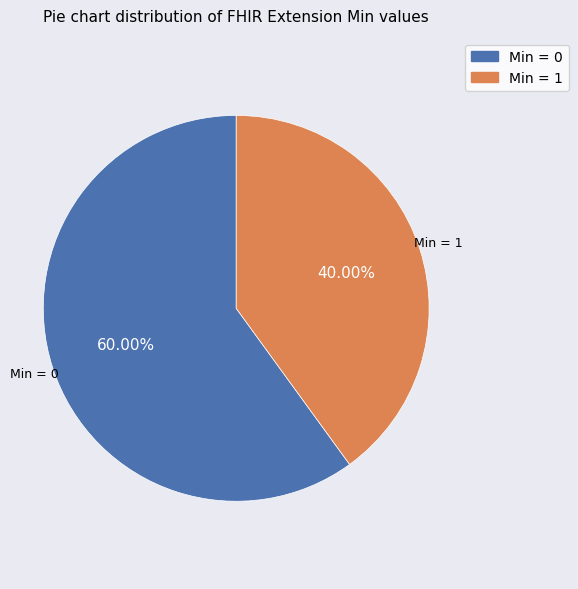

Is there a majority slice in this chart?

Yes